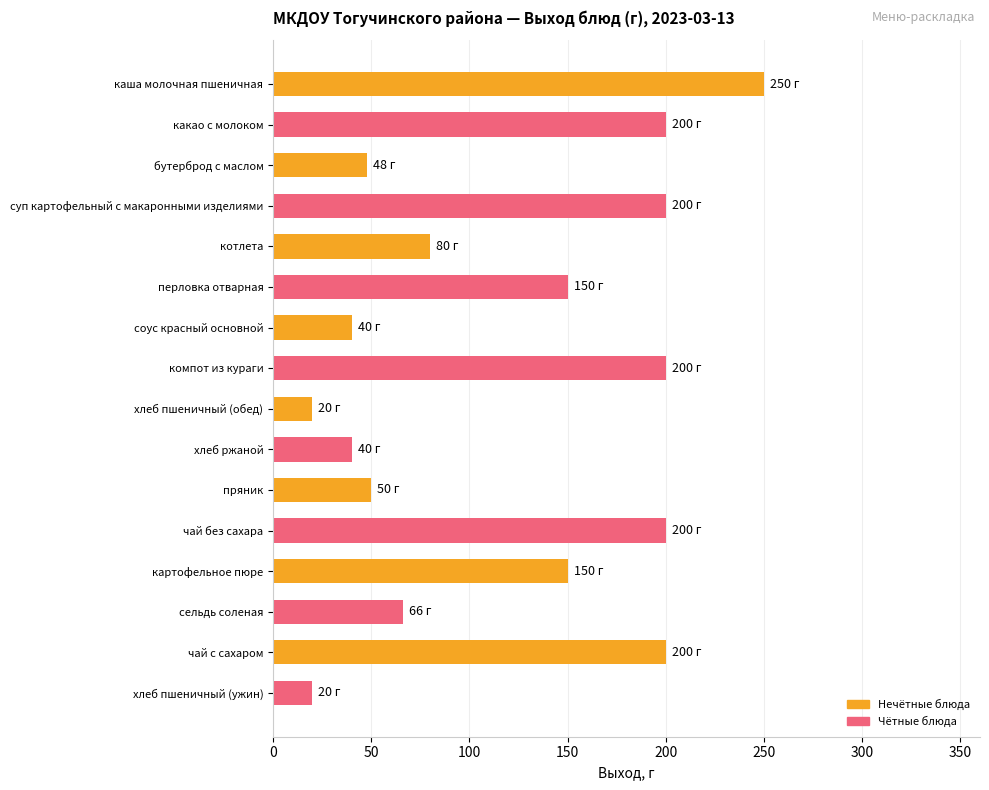

Reading top to bottom, extract all data points from this chart.

250	200	48	200	80	150	40	200	20	40	50	200	150	66	200	20